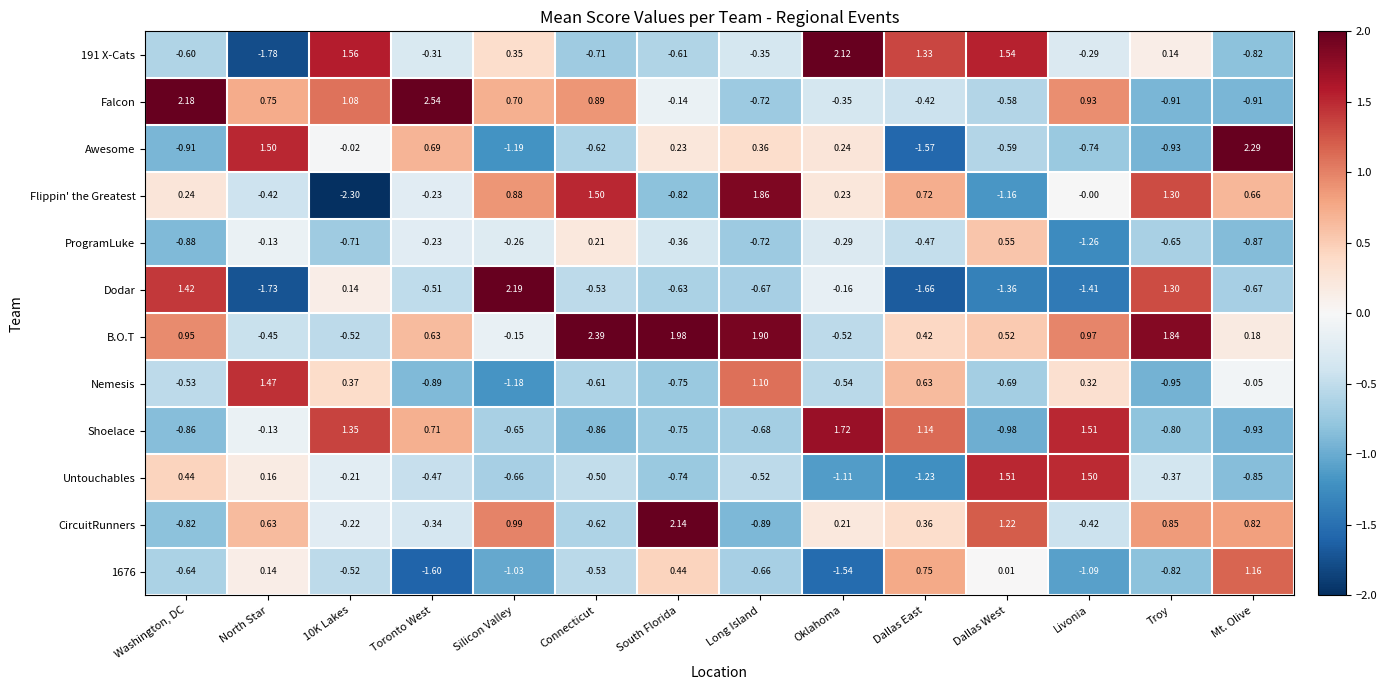

Which series has the widest spread of values?

Flippin' the Greatest